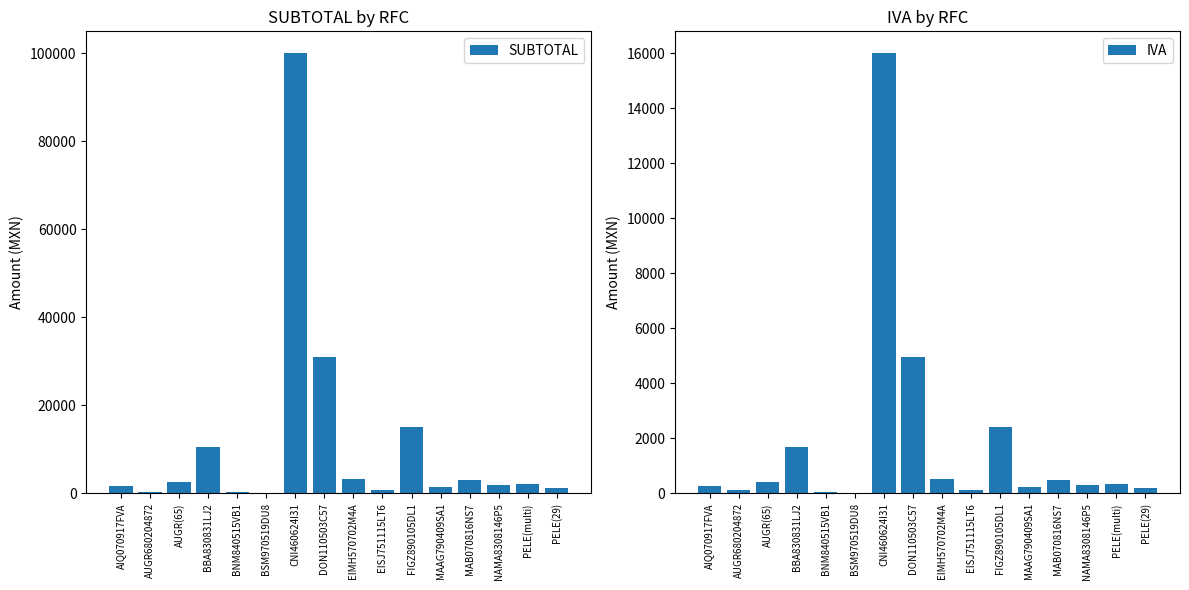

What is the value of the IVA bar at the 16th from the left?

201.6